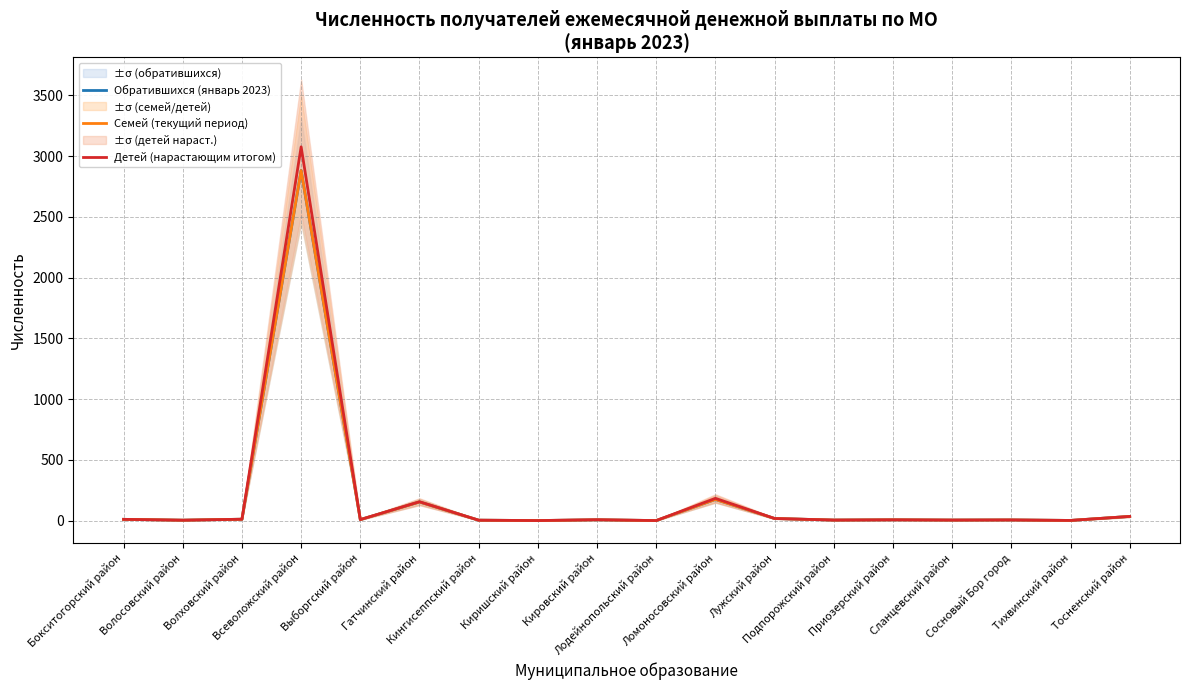

How many values in the Обратившихся (январь 2023) series are below 6?

8